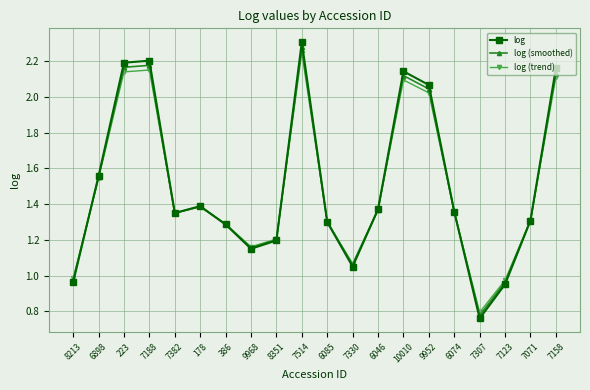

At which label does log (smoothed) reach its peak?

7514